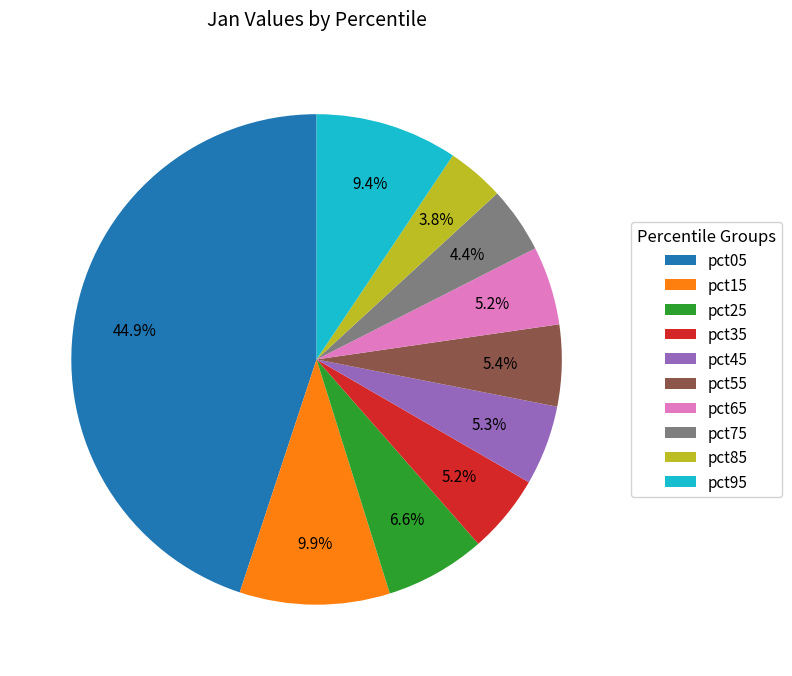

Does any single category account for the majority?

No